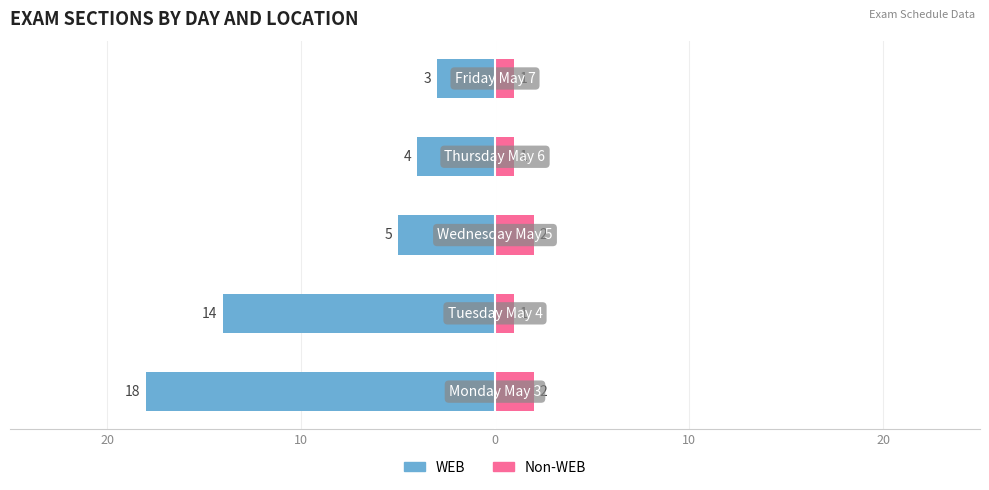

Reading left to right, what are all the values shown in this chart?

WEB: -18	-14	-5	-4	-3
Non-WEB: 2	1	2	1	1